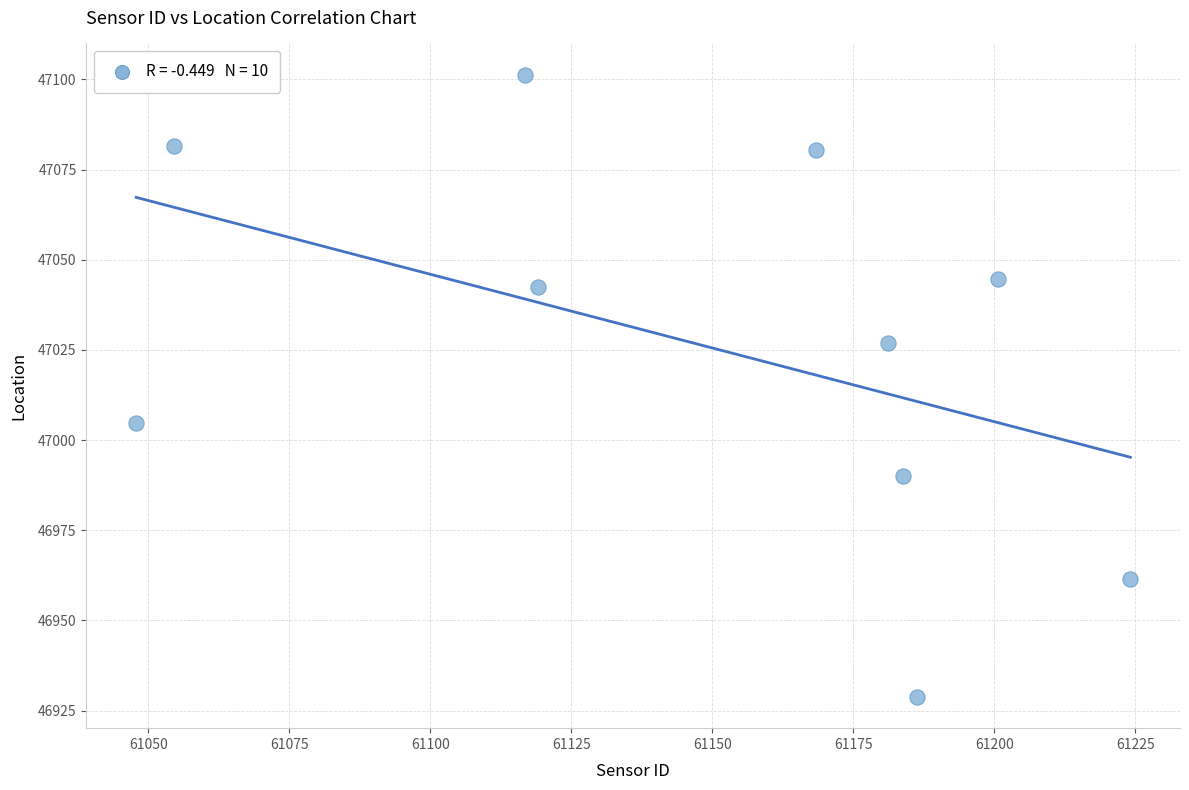

What is the average Y value?

47026.3